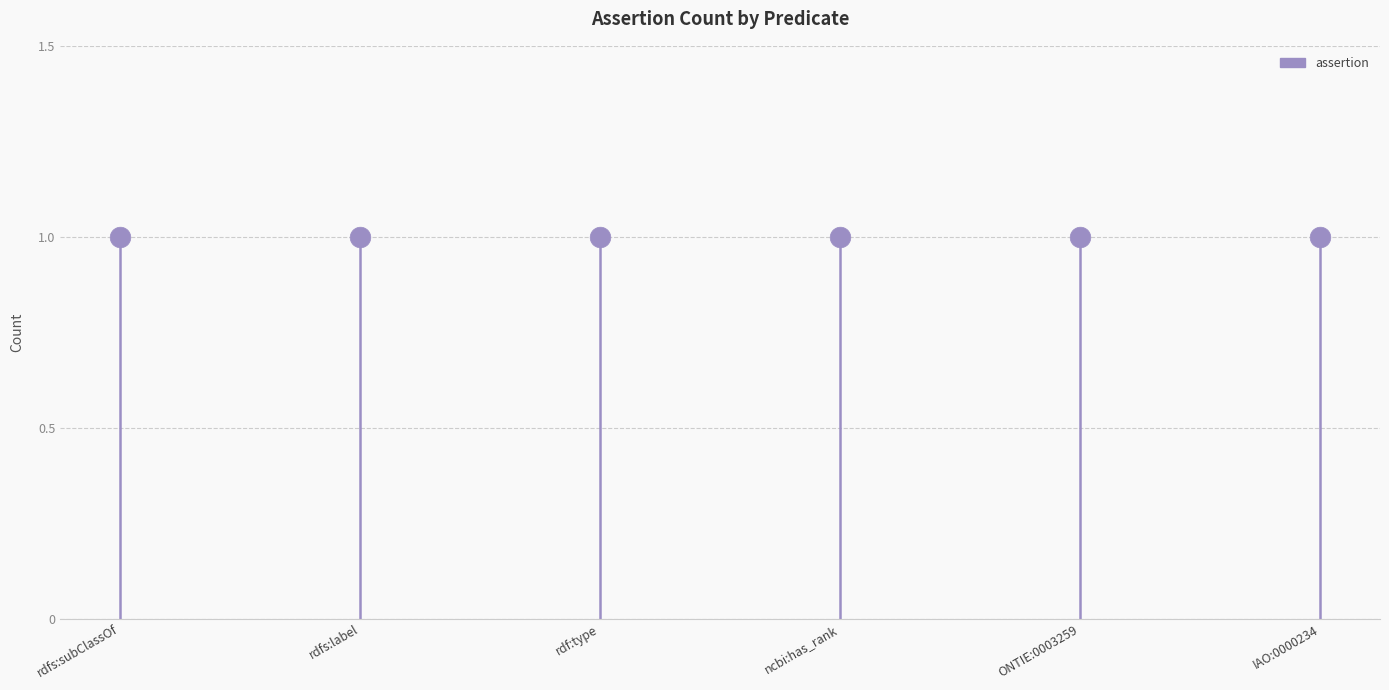

Which series contains the highest Y value?

assertion